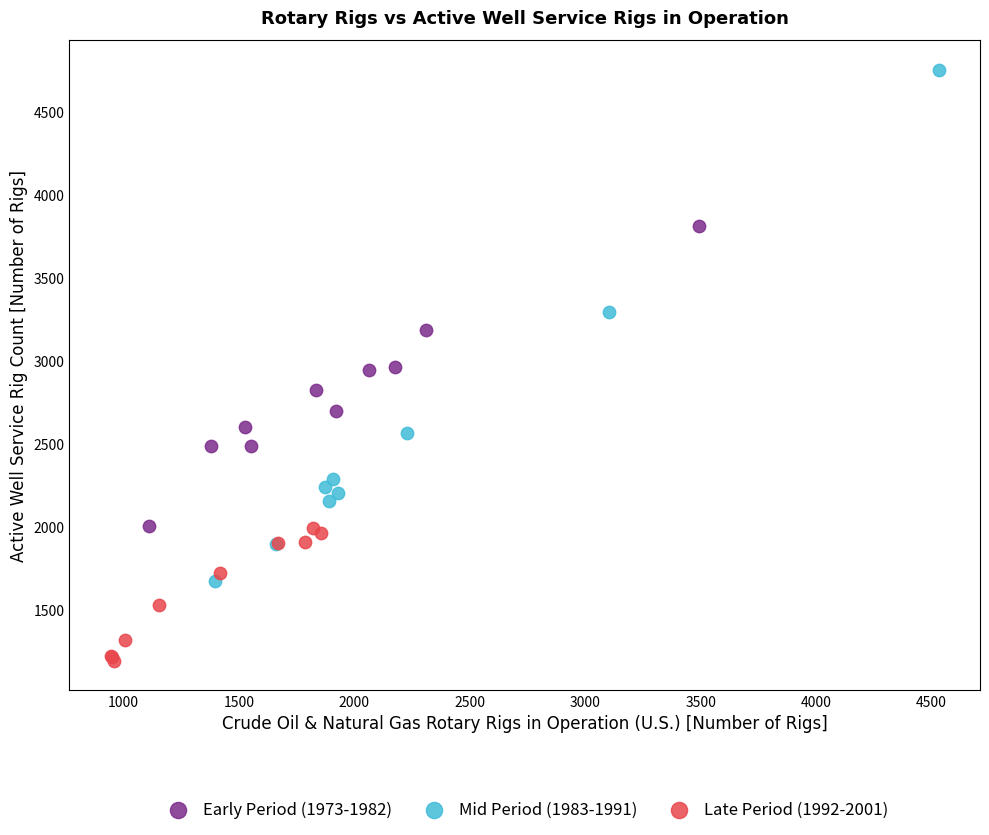

Which series contains the lowest Y value?

Late Period (1992-2001)